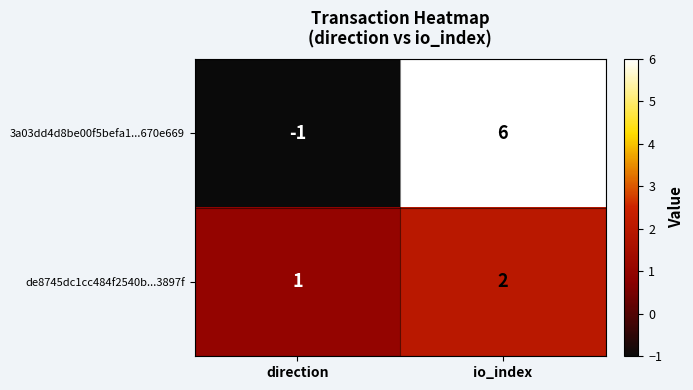

What is the sum of all 3a03dd4d8be00f5befa1...670e669 values?

5